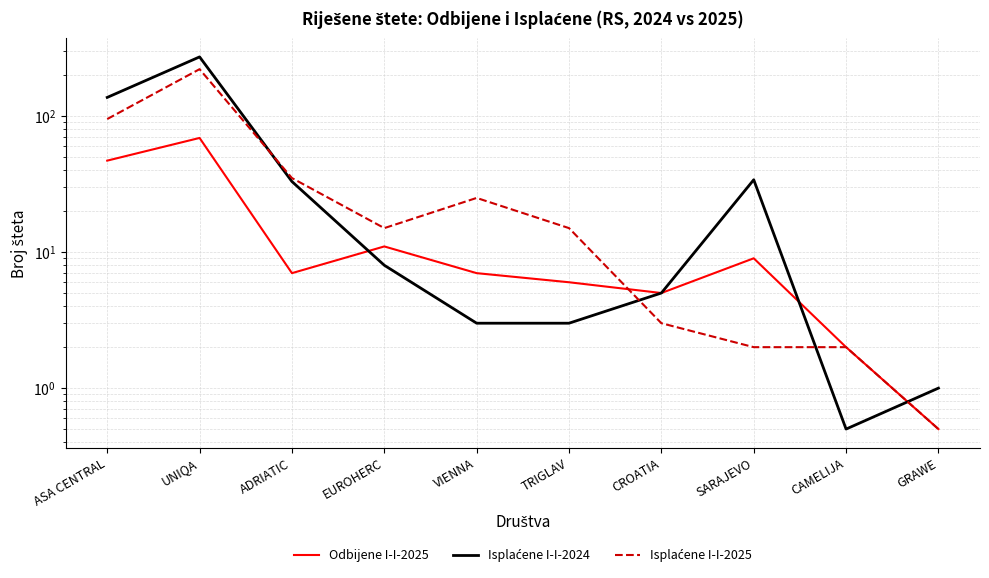

What is the maximum value shown in the chart?

272.0